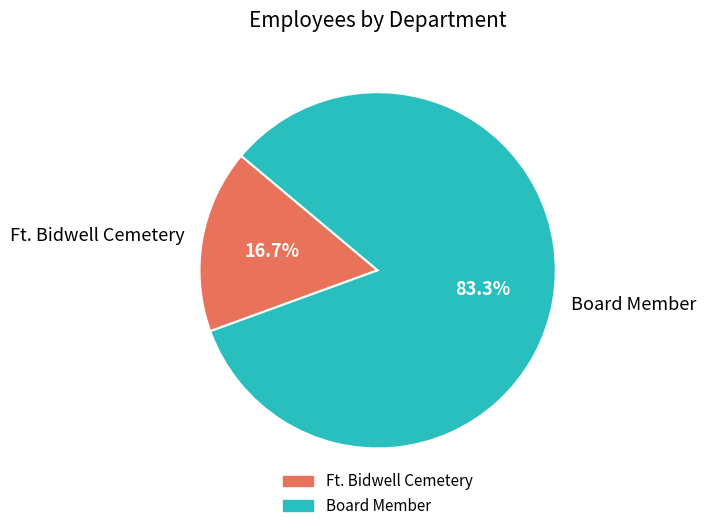

Is the sum of Ft. Bidwell Cemetery and Board Member greater than half?

Yes